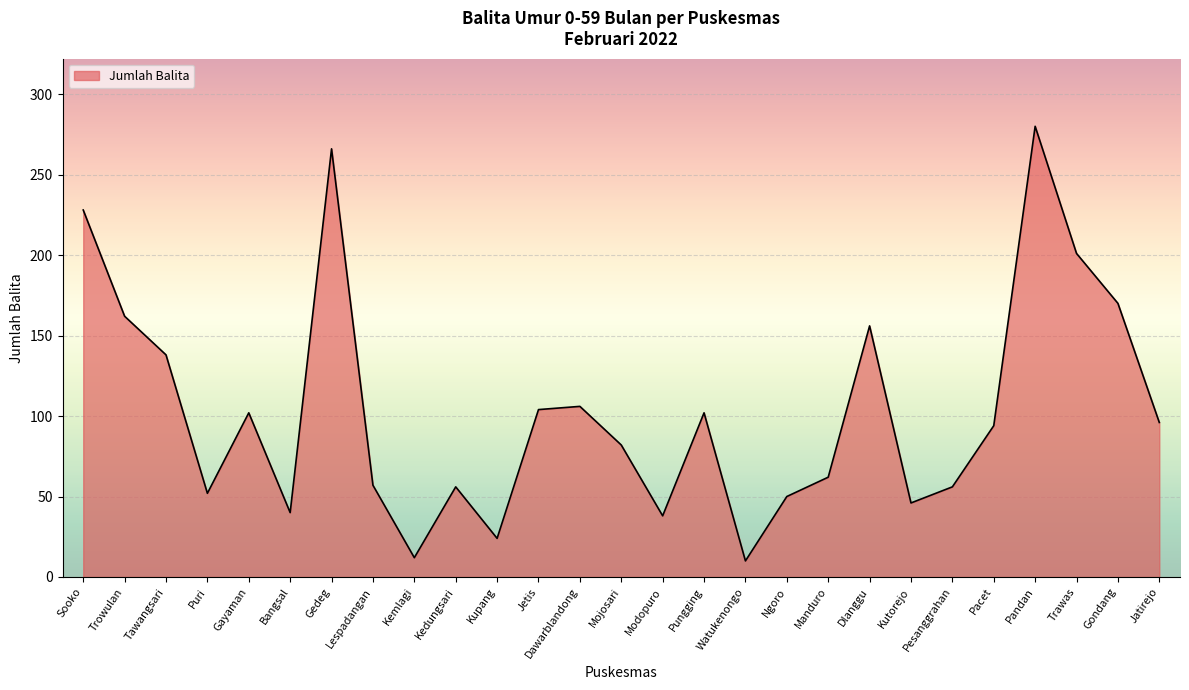

Does the chart display data point markers on the line(s)?

No